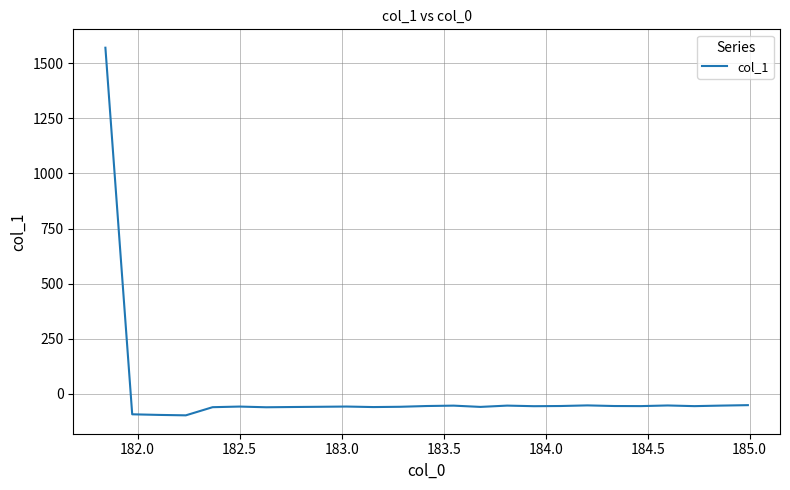

What is the smallest value displayed?

-97.9